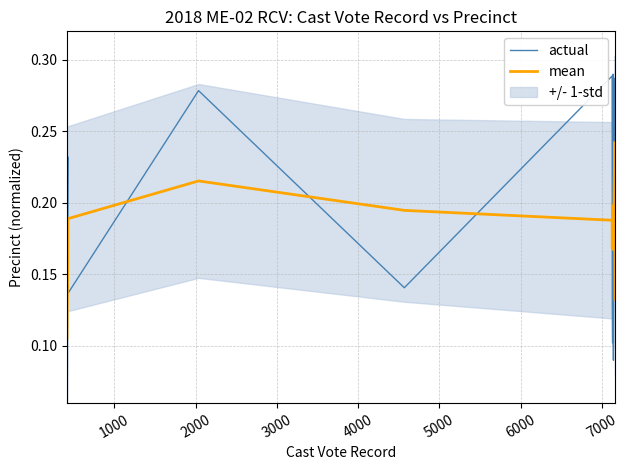

What is the difference between the maximum and minimum values in the mean series?

0.1